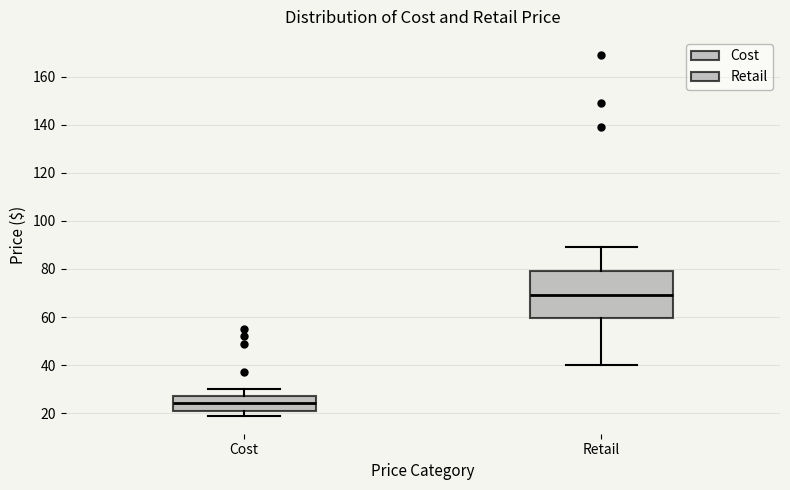

Where does the upper whisker of the box for Retail end on the y-axis? The values are not printed on the chart, so give them approximately, as read against the axis.

90